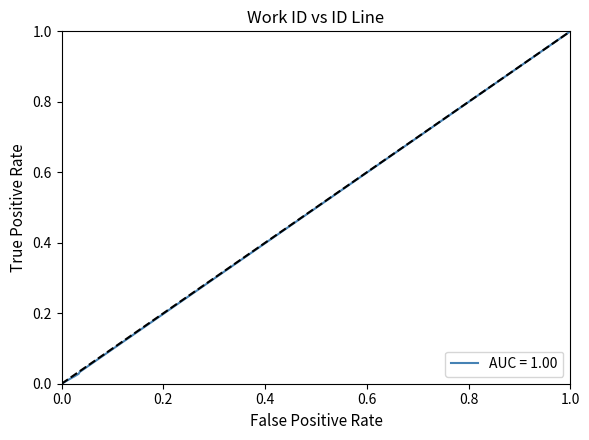

True or false: the data shows 0.0 at 4636.

False